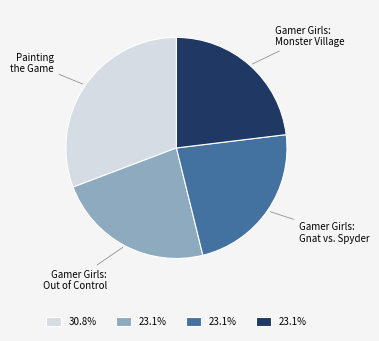

Does any single category account for the majority?

No